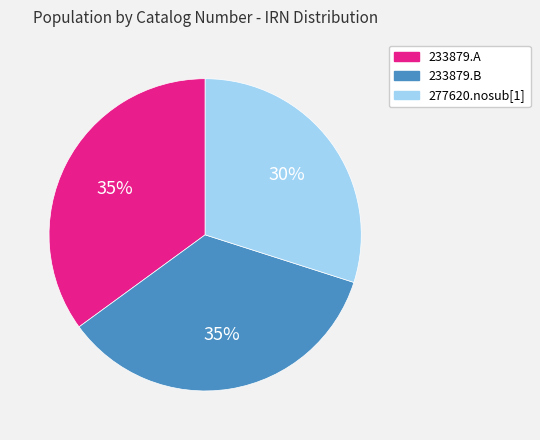

What is the ratio of the value at 233879.B to the value at 233879.A?

1.0